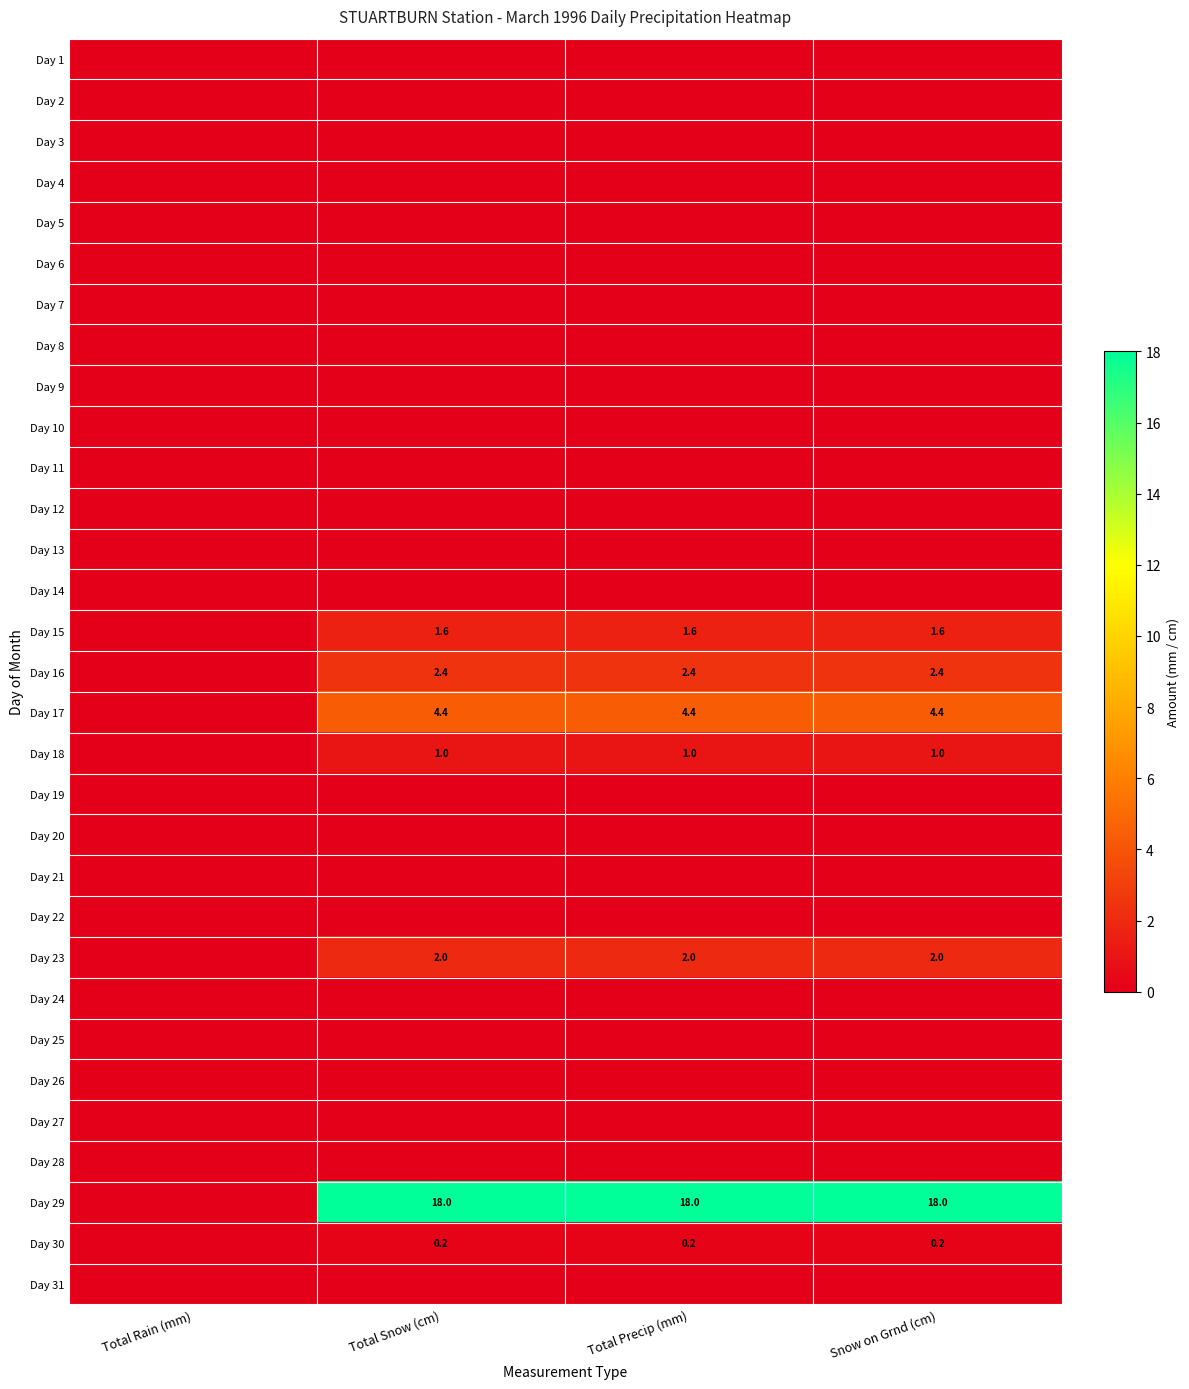

The value of Day 17 at Total Precip (mm) is 2.0. True or false?

False